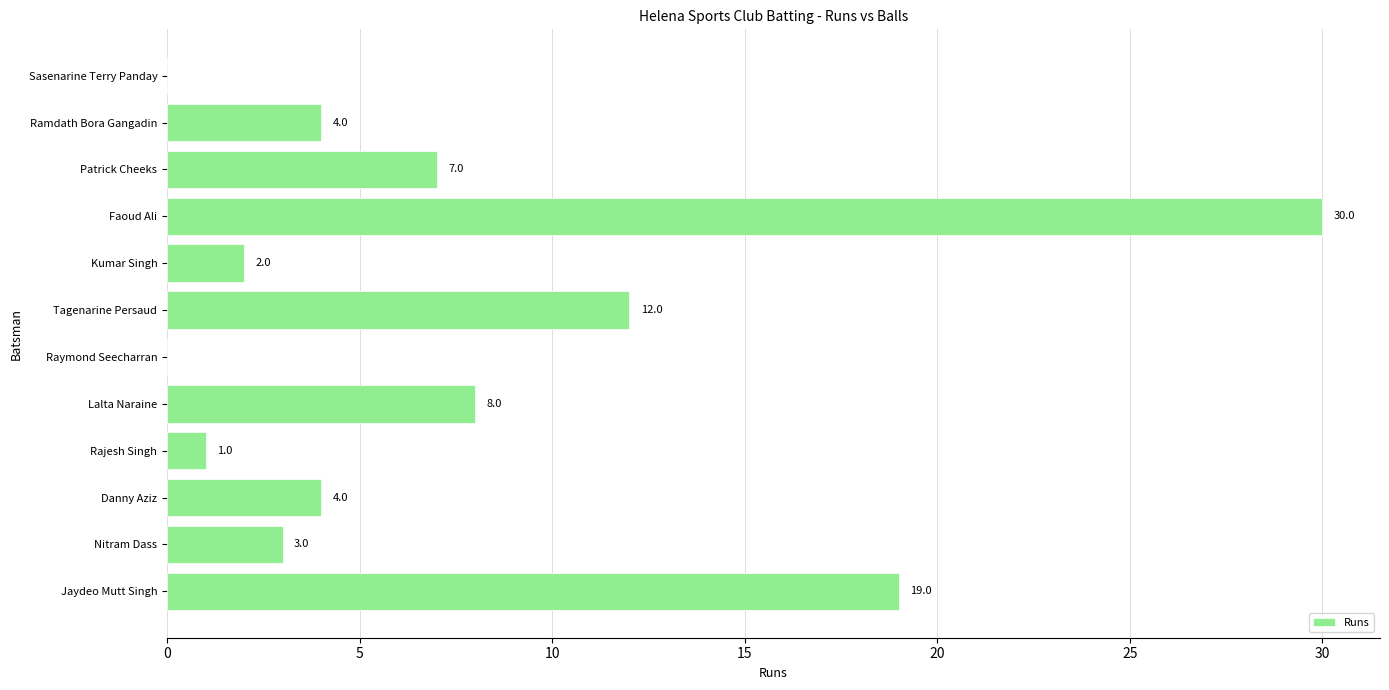

Reading bottom to top, what are all the values shown in this chart?

Jaydeo Mutt Singh=19	Nitram Dass=3	Danny Aziz=4	Rajesh Singh=1	Lalta Naraine=8	Raymond Seecharran=0	Tagenarine Persaud=12	Kumar Singh=2	Faoud Ali=30	Patrick Cheeks=7	Ramdath Bora Gangadin=4	Sasenarine Terry Panday=0